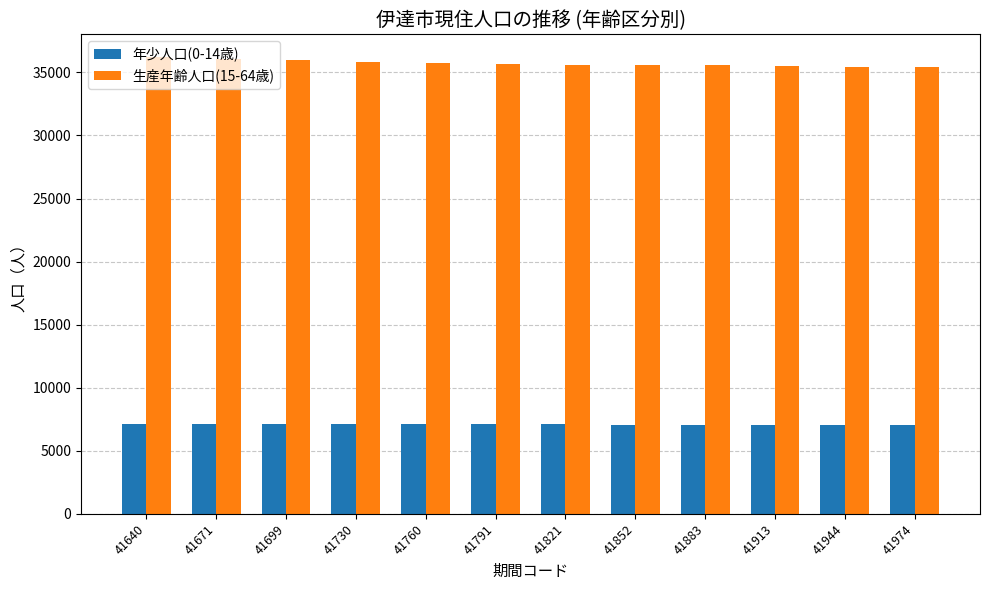

What is the total value across all series at 41821?

42702